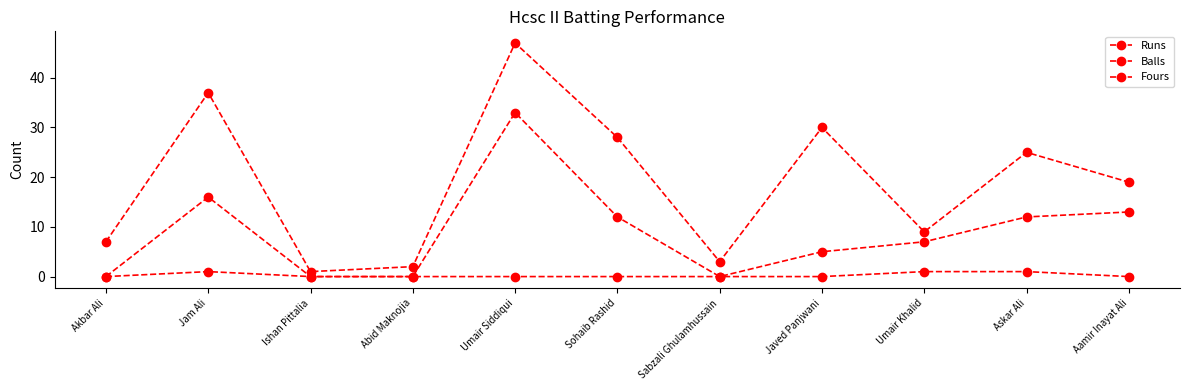

At how many categories does at least one series exceed 23?

5